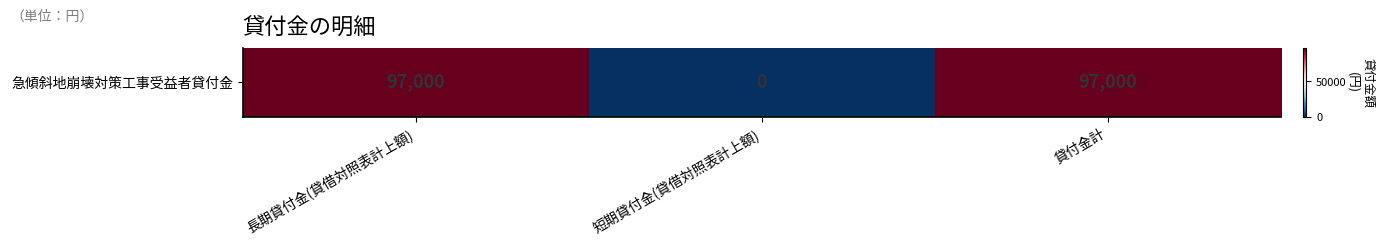

Rank the categories by value from lowest to highest.

短期貸付金(貸借対照表計上額), 長期貸付金(貸借対照表計上額), 貸付金計